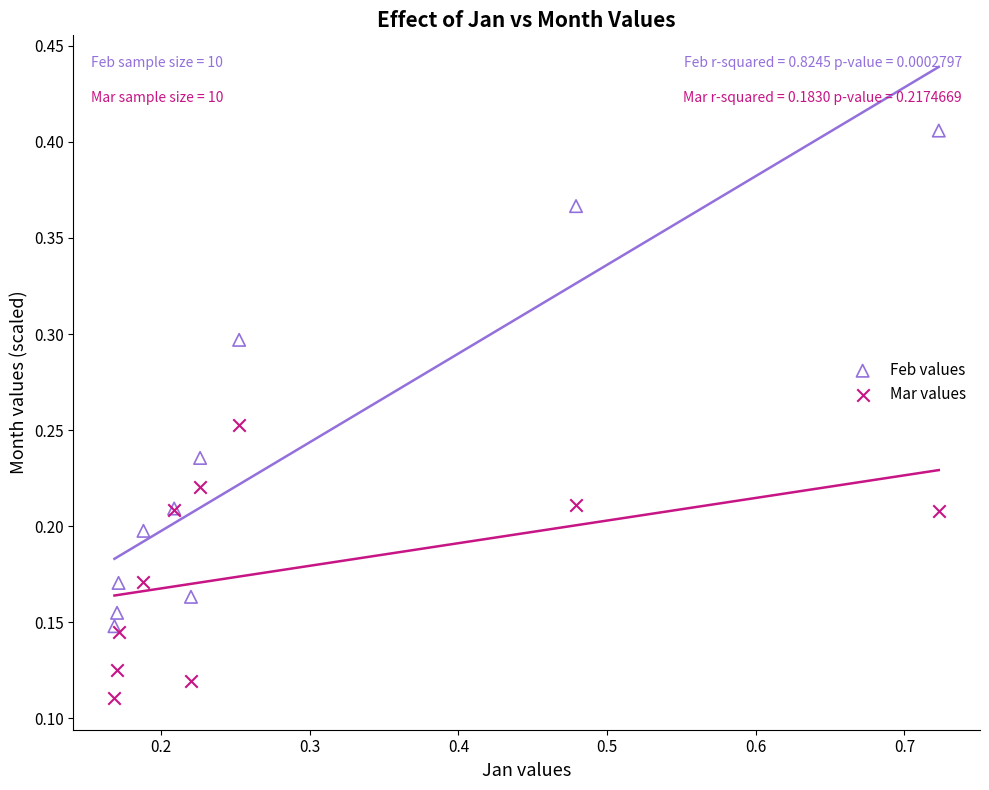

Which series contains the lowest Y value?

Mar values